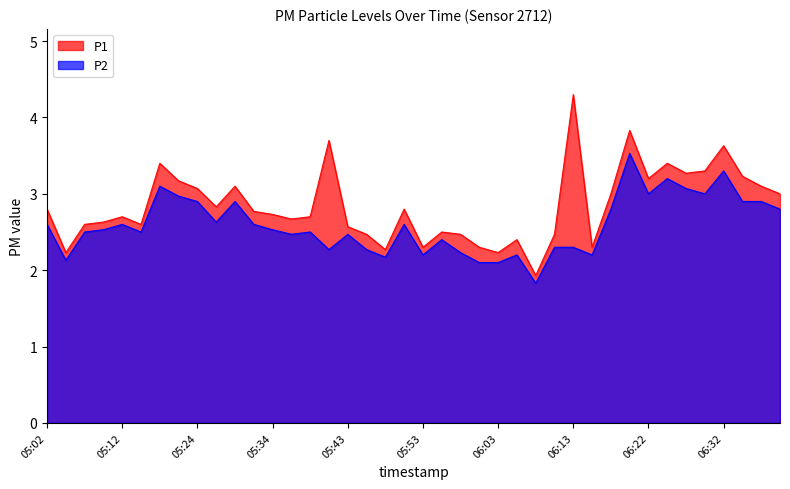

Reading left to right, what are all the values shown in this chart?

P1: 05:02=2.8	05:04=2.2	05:07=2.6	05:09=2.6	05:12=2.7	05:17=2.6	05:19=3.4	05:22=3.2	05:24=3.1	05:26=2.8	05:29=3.1	05:31=2.8	05:34=2.7	05:36=2.7	05:39=2.7	05:41=3.7	05:43=2.6	05:46=2.5	05:48=2.3	05:51=2.8	05:53=2.3	05:56=2.5	05:58=2.5	06:01=2.3	06:03=2.2	06:05=2.4	06:08=1.9	06:10=2.5	06:13=4.3	06:15=2.3	06:18=3.0	06:20=3.8	06:22=3.2	06:25=3.4	06:27=3.3	06:30=3.3	06:32=3.6	06:35=3.2	06:37=3.1	06:40=3.0
P2: 05:02=2.6	05:04=2.1	05:07=2.5	05:09=2.5	05:12=2.6	05:17=2.5	05:19=3.1	05:22=3.0	05:24=2.9	05:26=2.6	05:29=2.9	05:31=2.6	05:34=2.5	05:36=2.5	05:39=2.5	05:41=2.3	05:43=2.5	05:46=2.3	05:48=2.2	05:51=2.6	05:53=2.2	05:56=2.4	05:58=2.2	06:01=2.1	06:03=2.1	06:05=2.2	06:08=1.8	06:10=2.3	06:13=2.3	06:15=2.2	06:18=2.8	06:20=3.5	06:22=3.0	06:25=3.2	06:27=3.1	06:30=3.0	06:32=3.3	06:35=2.9	06:37=2.9	06:40=2.8